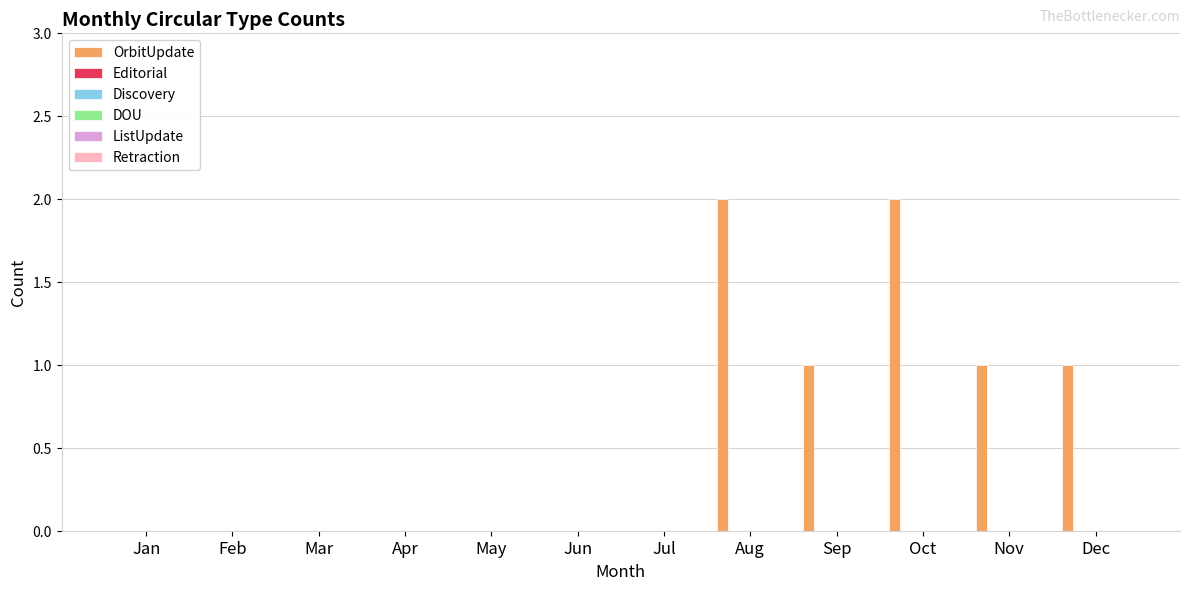

How many distinct data groups are displayed?

1